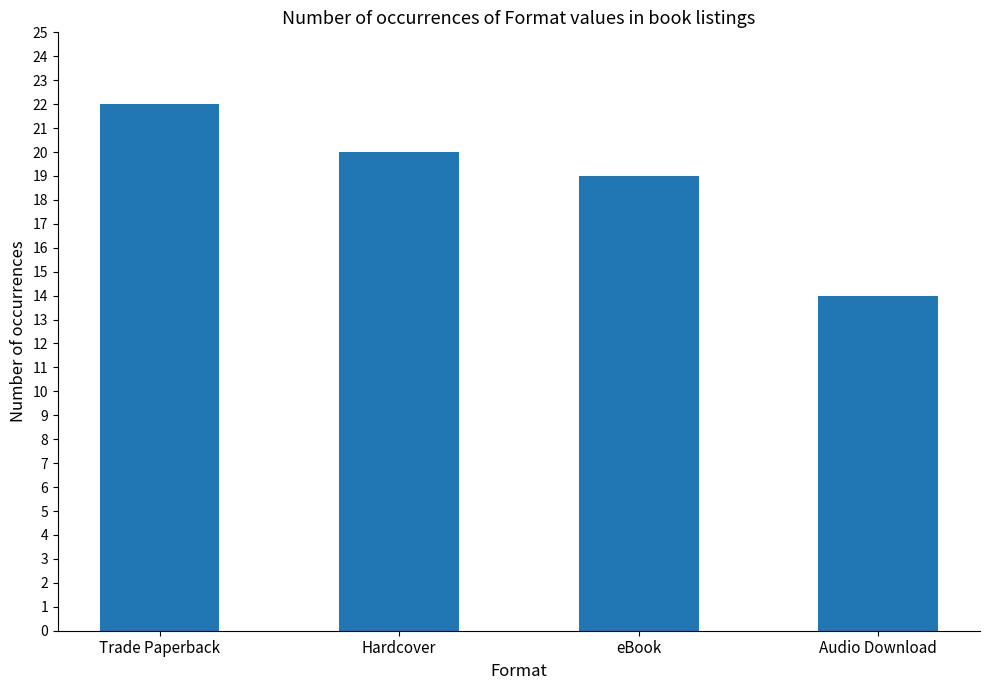

Count the number of data series in this chart.

1